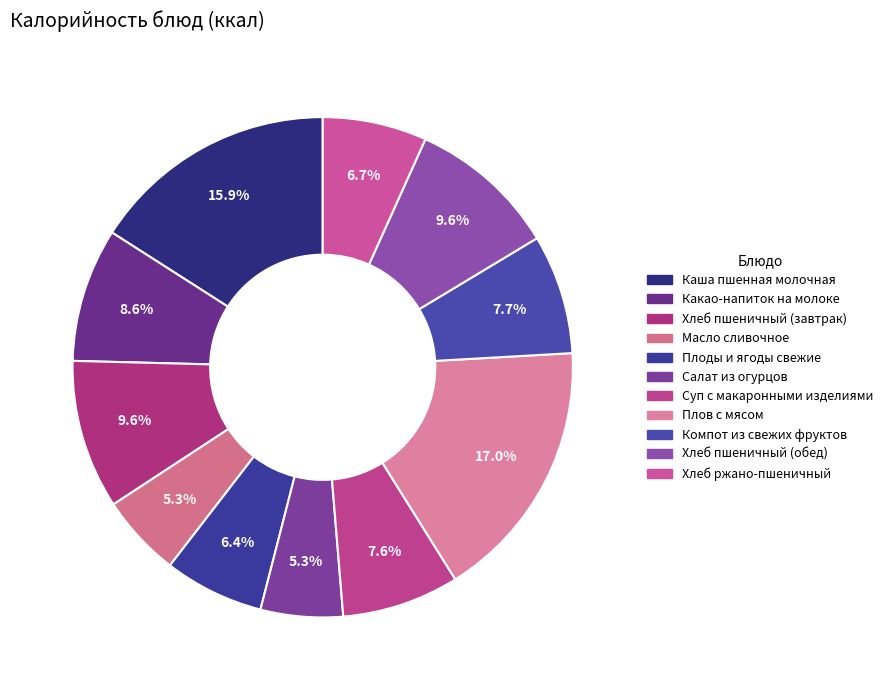

Does Салат из огурцов account for over 50% of the chart?

No